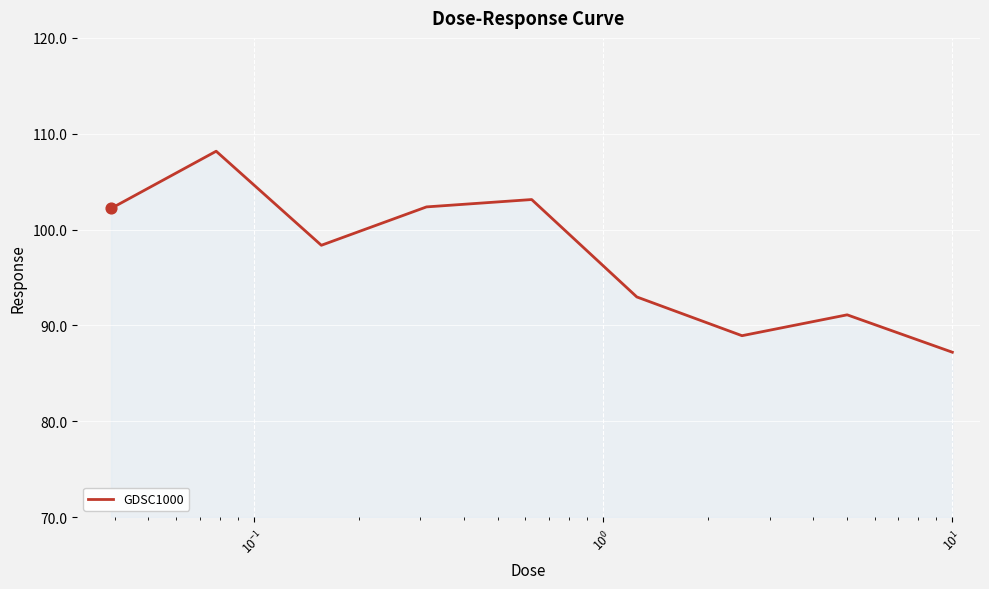

What is the smallest value displayed?

87.2